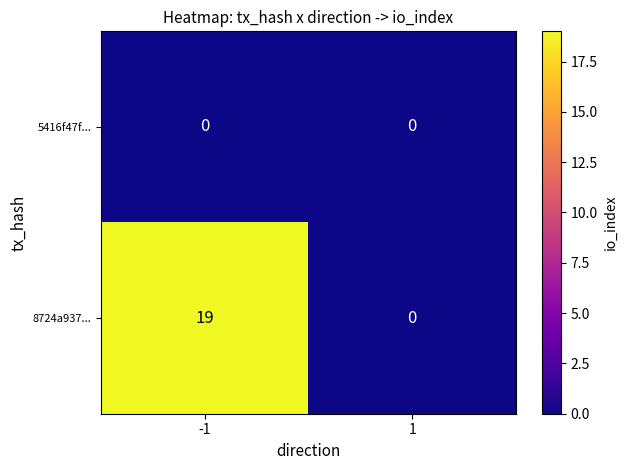

List the series in order of their peak value, lowest first.

5416f47f..., 8724a937...